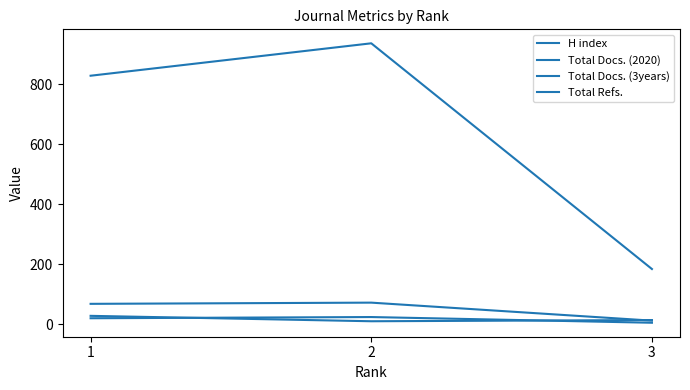

Which series has the largest range (max minus min)?

Total Refs.